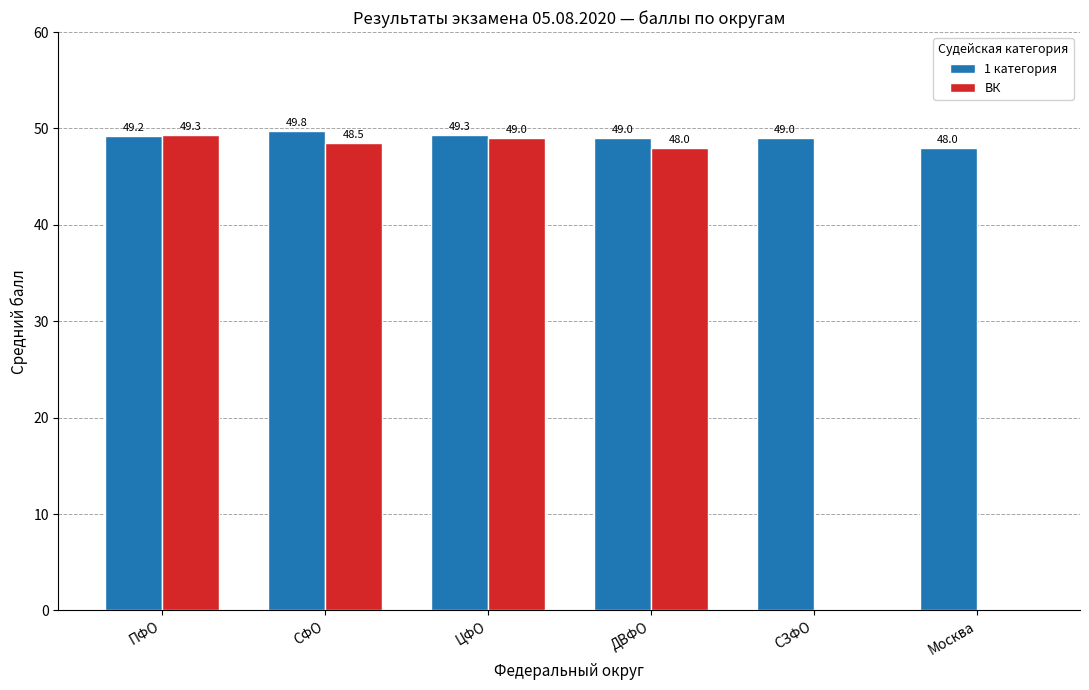

What is the sum of all ВК values?

194.8